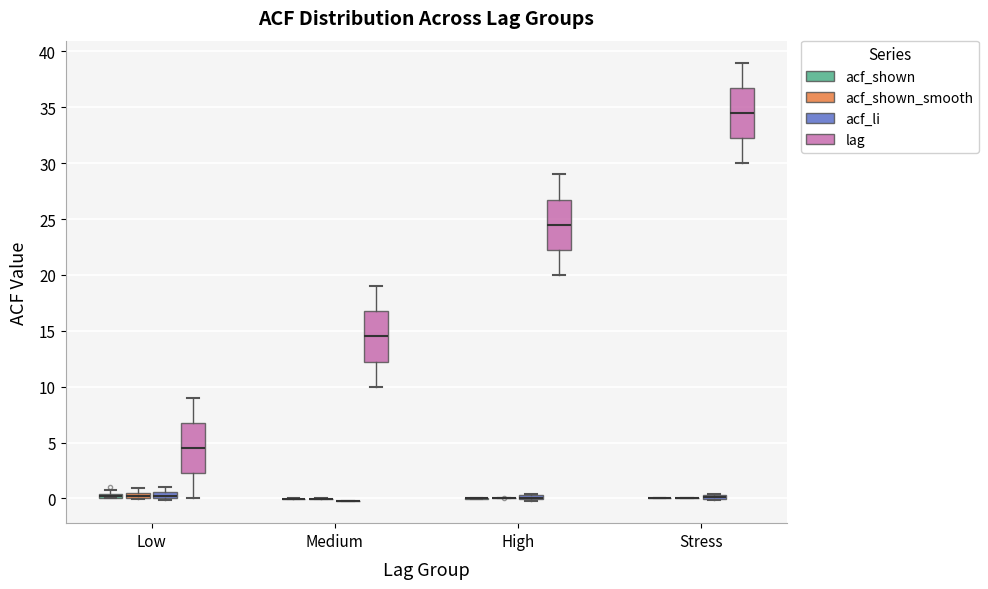

Where is the upper edge of the box for Low (acf_shown_smooth) on the y-axis? The values are not printed on the chart, so give them approximately, as read against the axis.

0.5